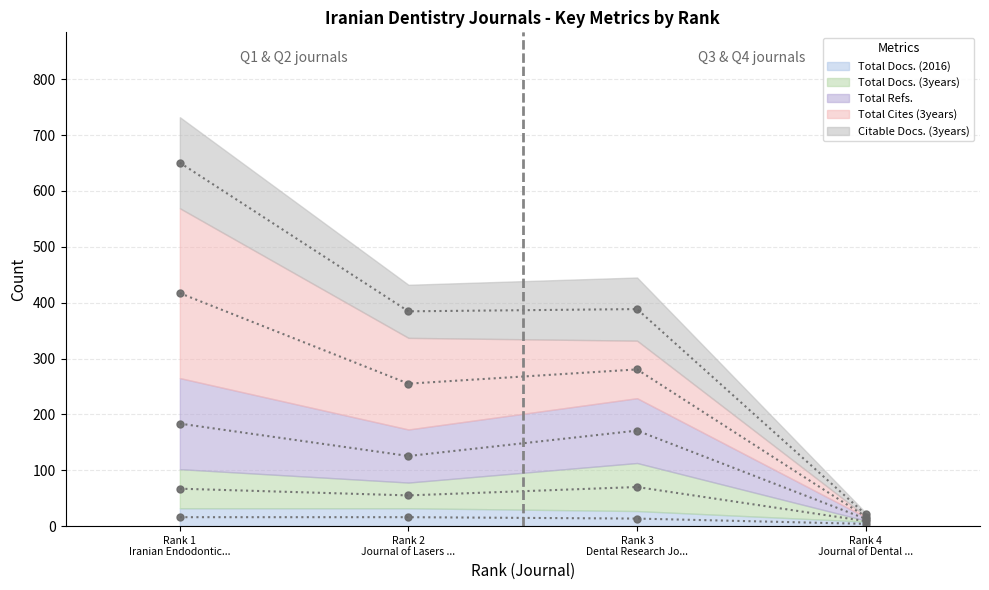

What is the value of the Citable Docs. (3years) point at the 3rd from the left?

388.5